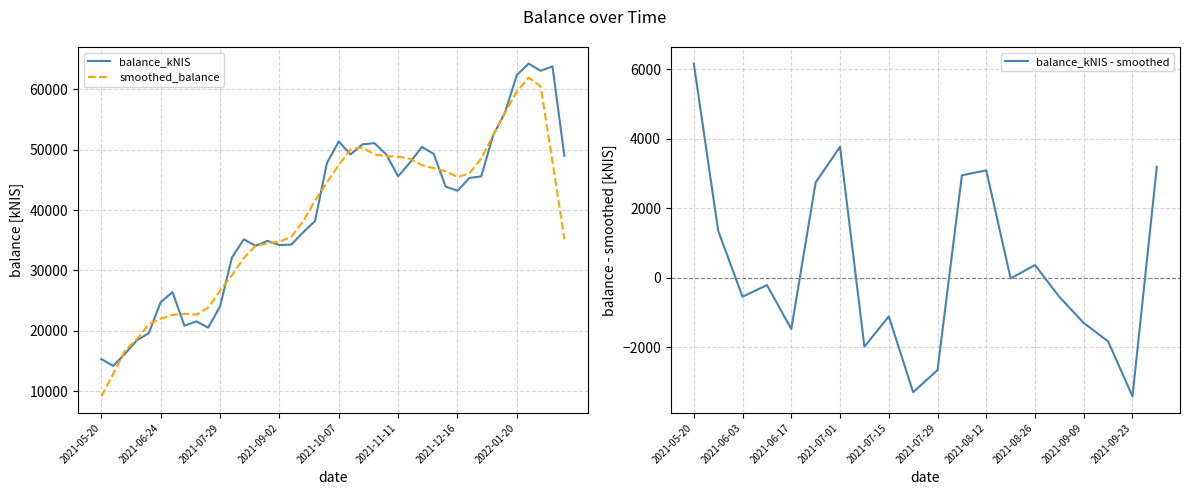

How many points are higher than both their immediate neighbors (excluding endpoints)?

9